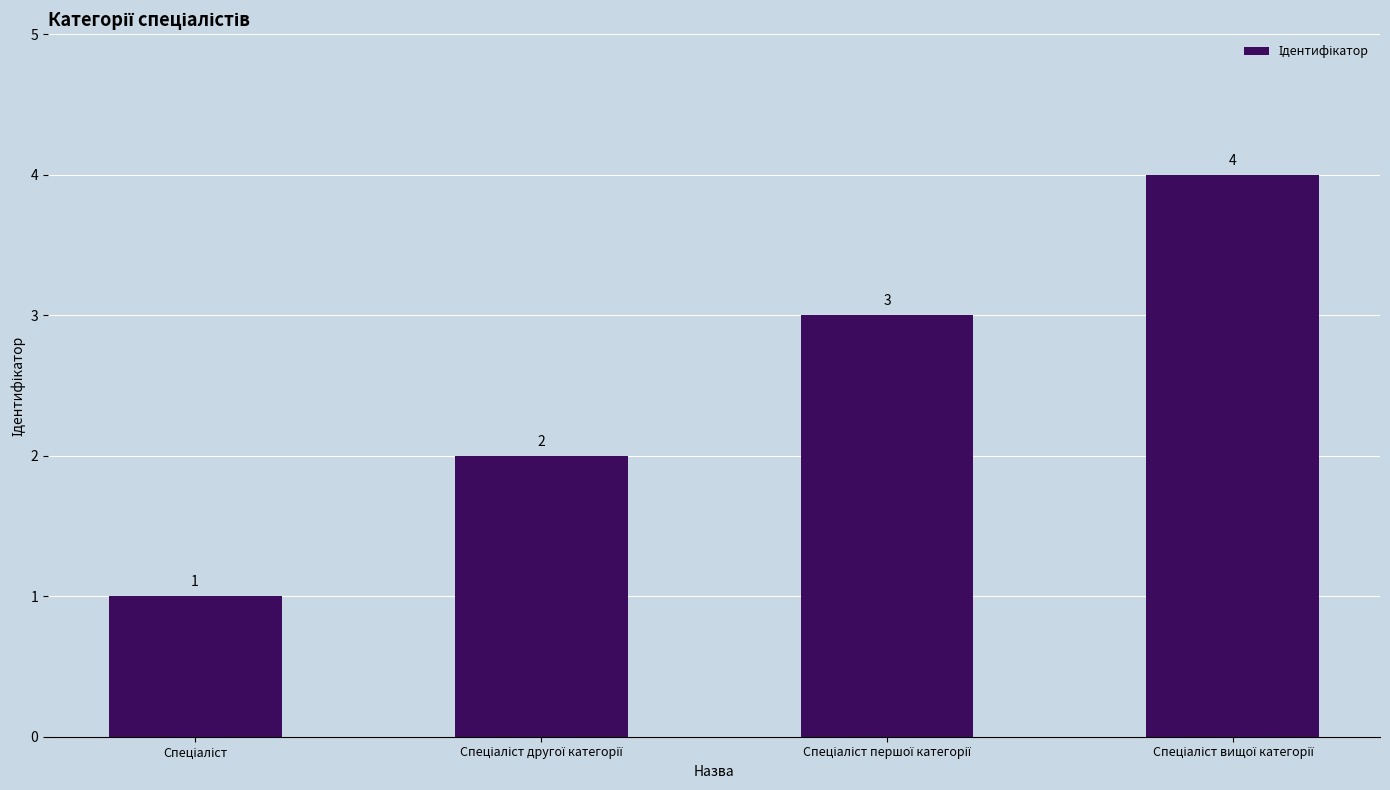

What is the sum of all values?

10